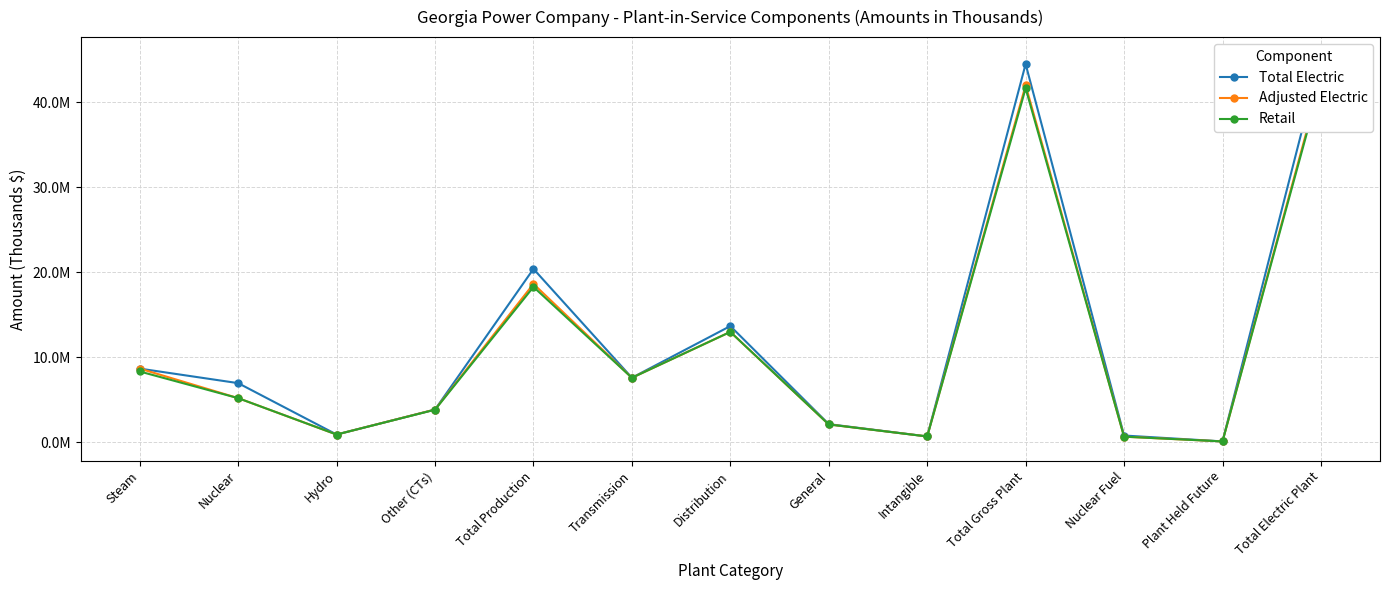

Where is the first local maximum for Total Electric?

Total Production